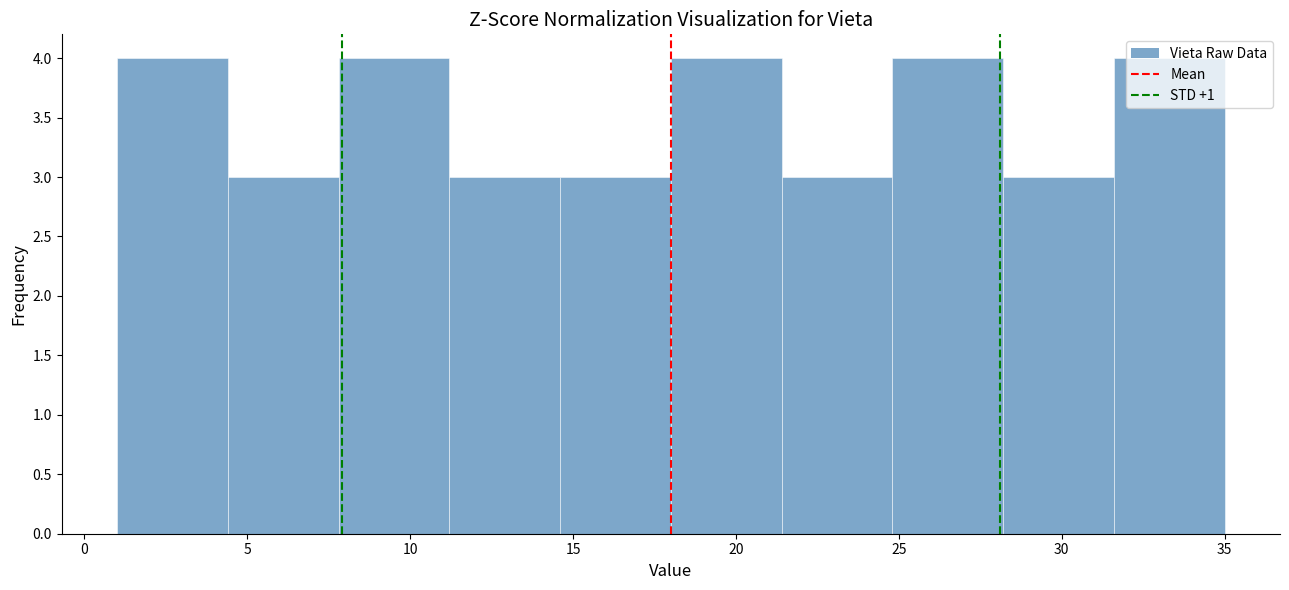

Reading left to right, transcribe this chart: for each bar, give the range it covers on the x-axis and its height. Neither the bar edges nor the heights are printed on the chart, so give them approximately, as read against the axes.

1.0 to 4.4: 4
4.4 to 7.8: 3
7.8 to 11.2: 4
11.2 to 14.6: 3
14.6 to 18.0: 3
18.0 to 21.4: 4
21.4 to 24.8: 3
24.8 to 28.2: 4
28.2 to 31.6: 3
31.6 to 35.0: 4